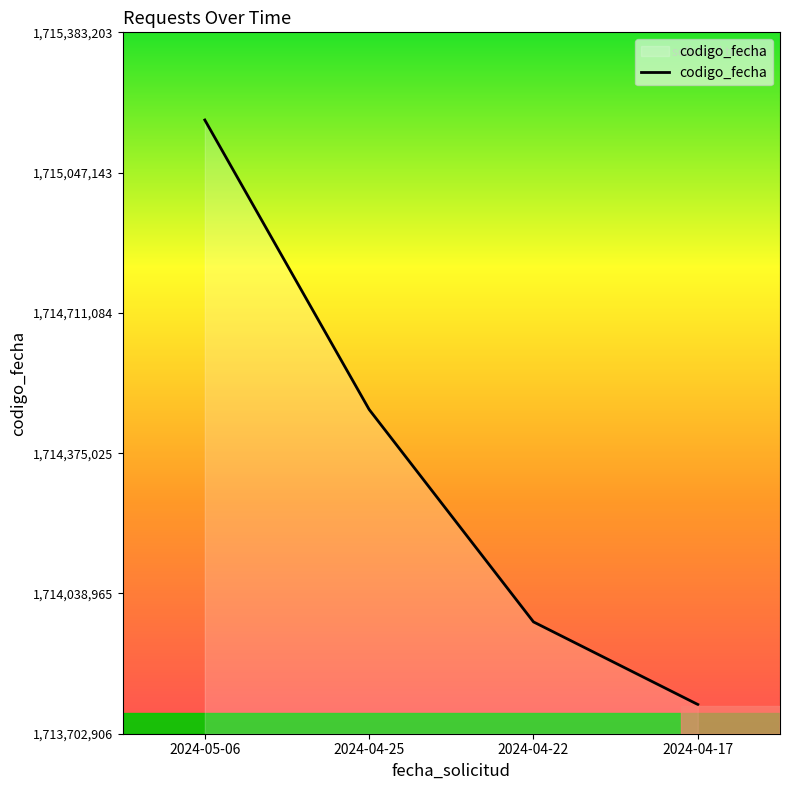

How many values are below 1714479619?

2